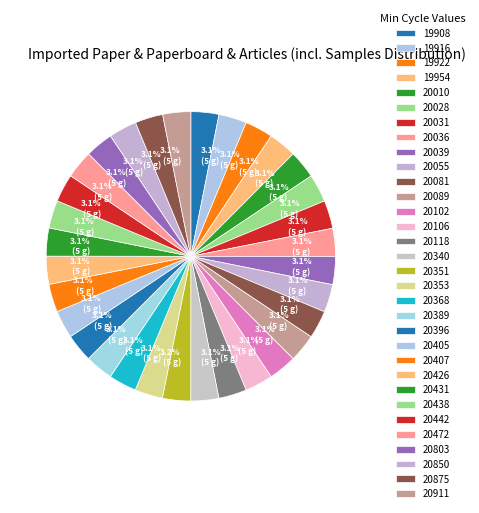

Is there a majority slice in this chart?

No